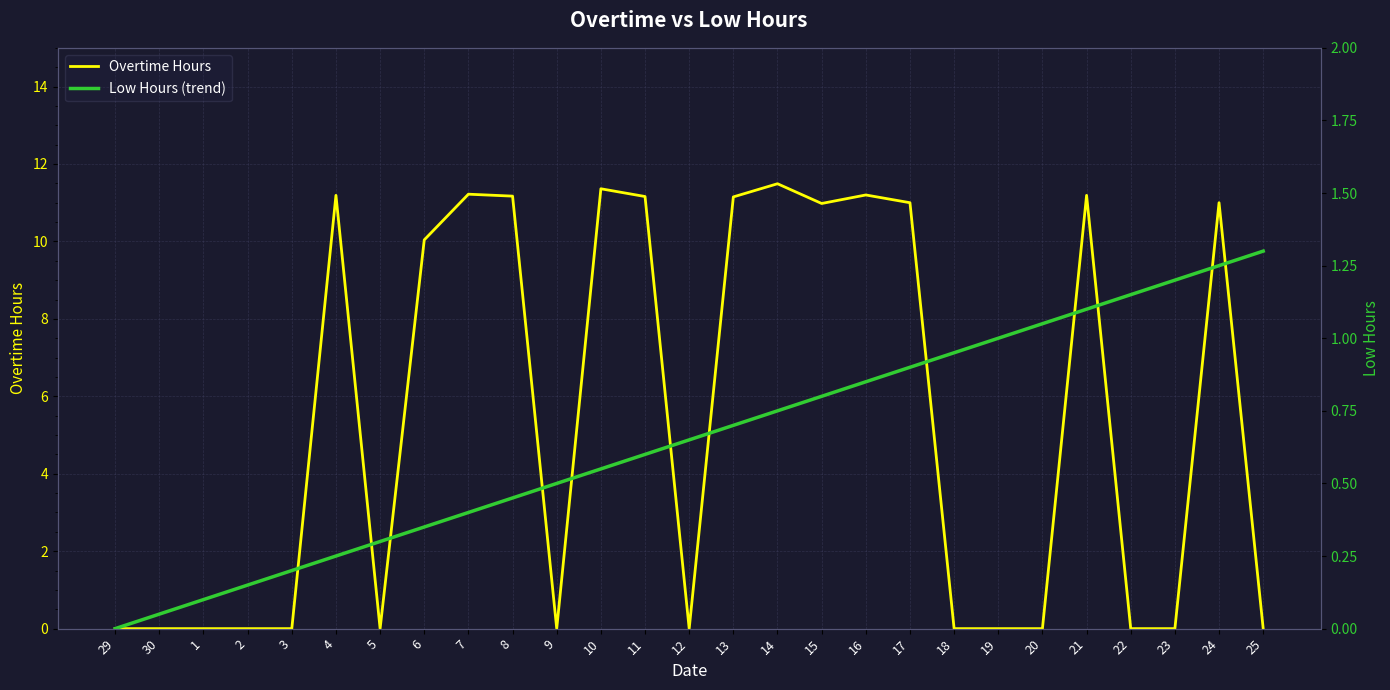

At 30, list the series in order from largest to smallest.

Low Hours (trend), Overtime Hours